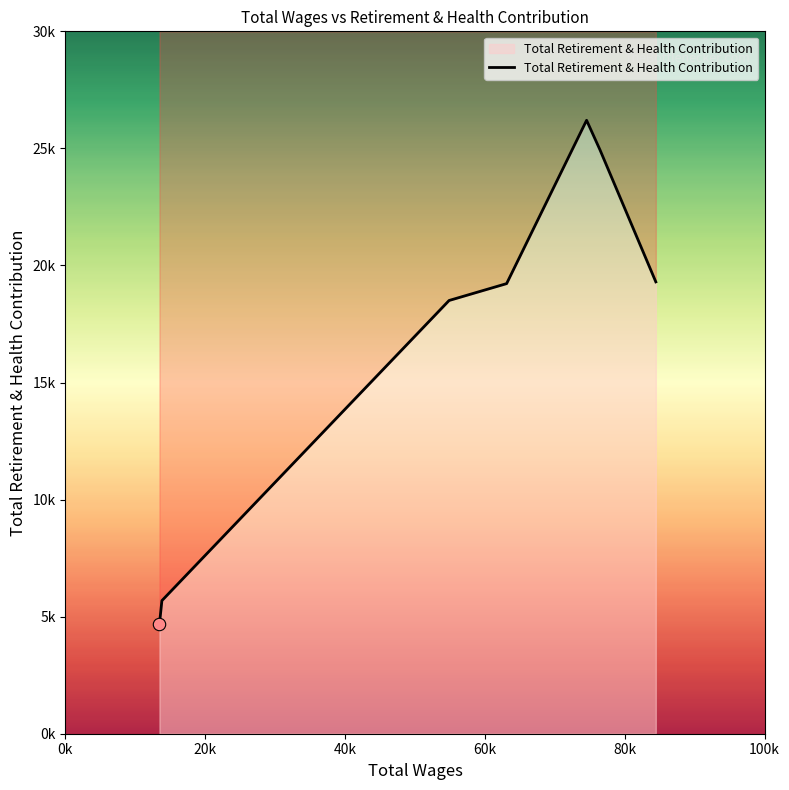

Between 54876.0 and 13801.0, which is larger?

54876.0